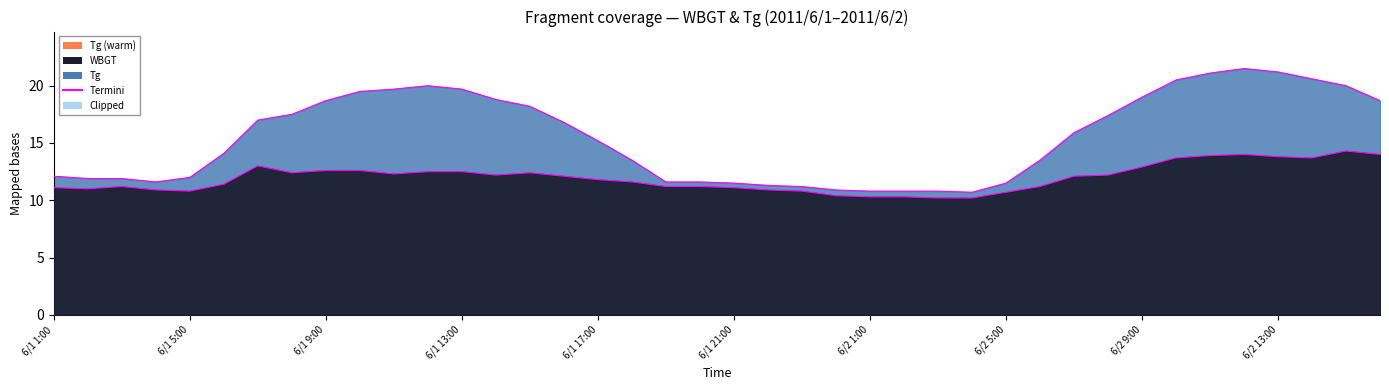

How many lines are shown in the chart?

2